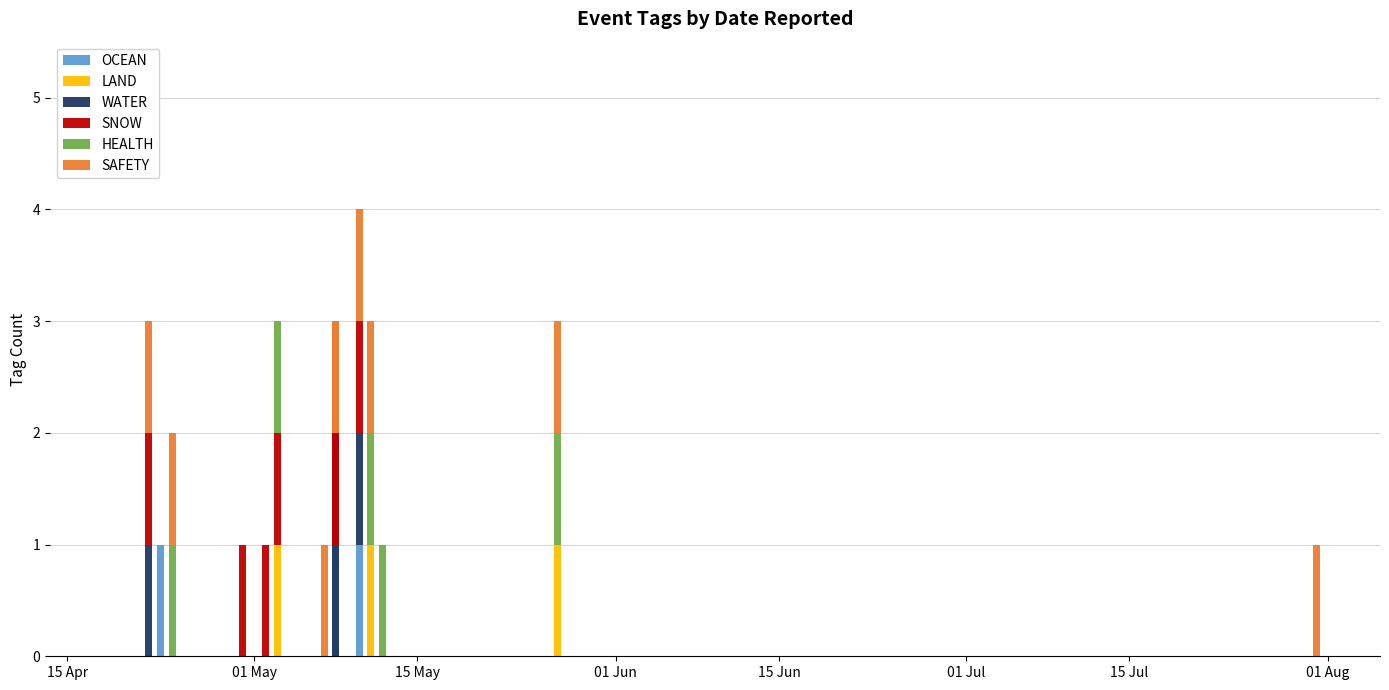

What are all the series names shown in the legend?

OCEAN, LAND, WATER, SNOW, HEALTH, SAFETY